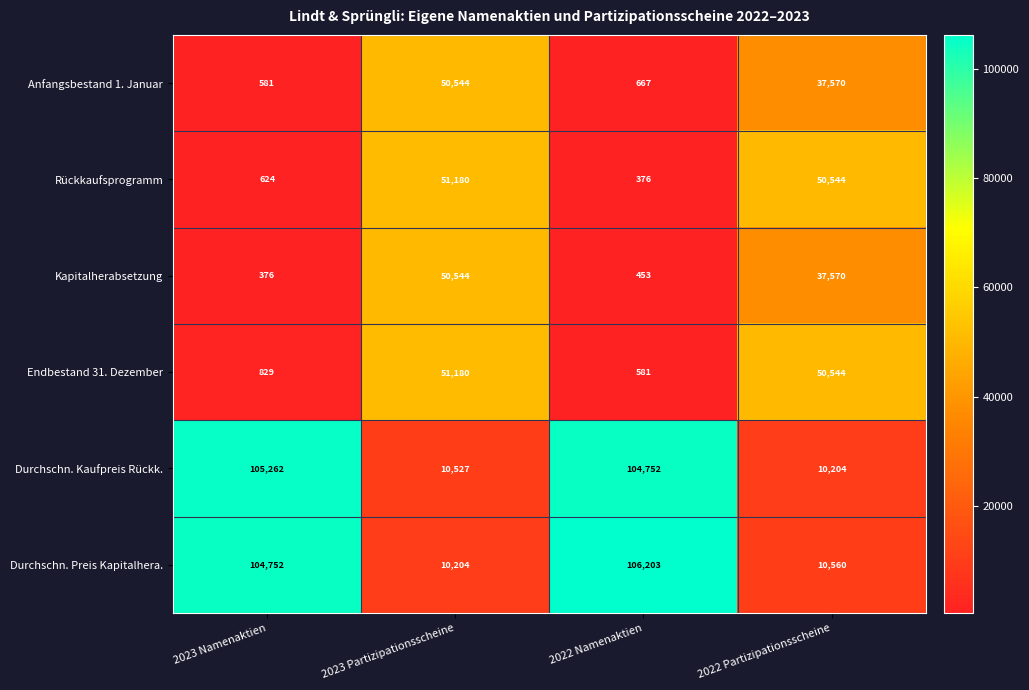

What is the difference between the maximum and minimum values in the Kapitalherabsetzung series?

50168